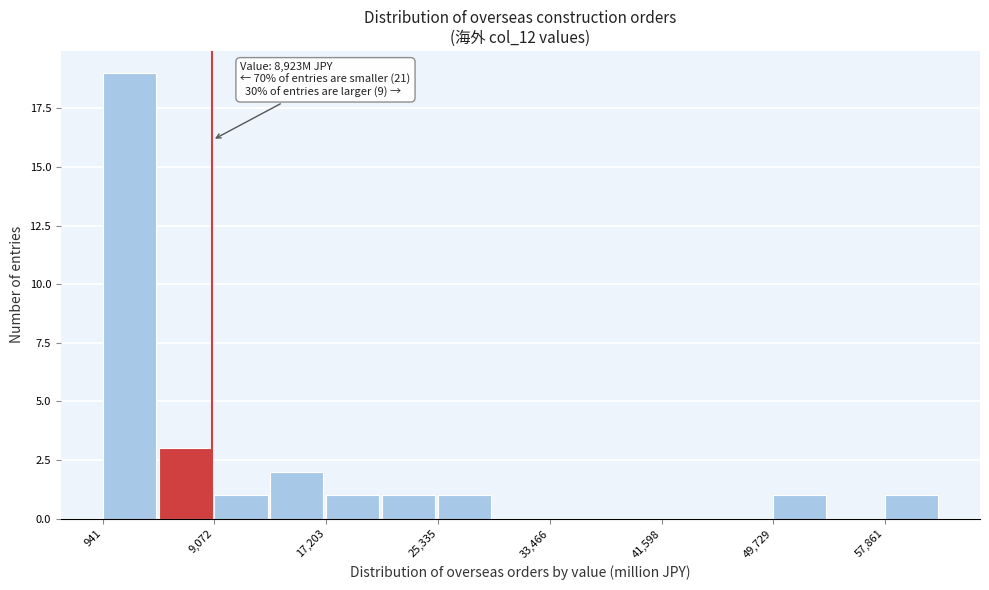

Which range on the x-axis has the tallest bar?

1000 to 5000